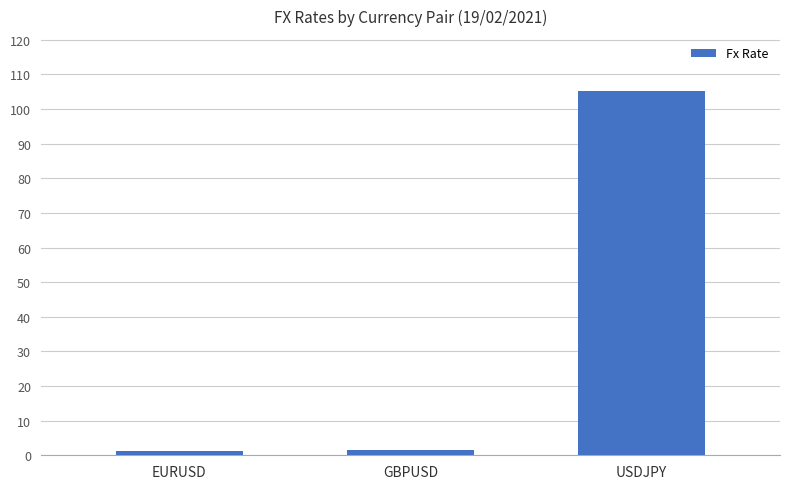

Which has a higher value, EURUSD or USDJPY?

USDJPY